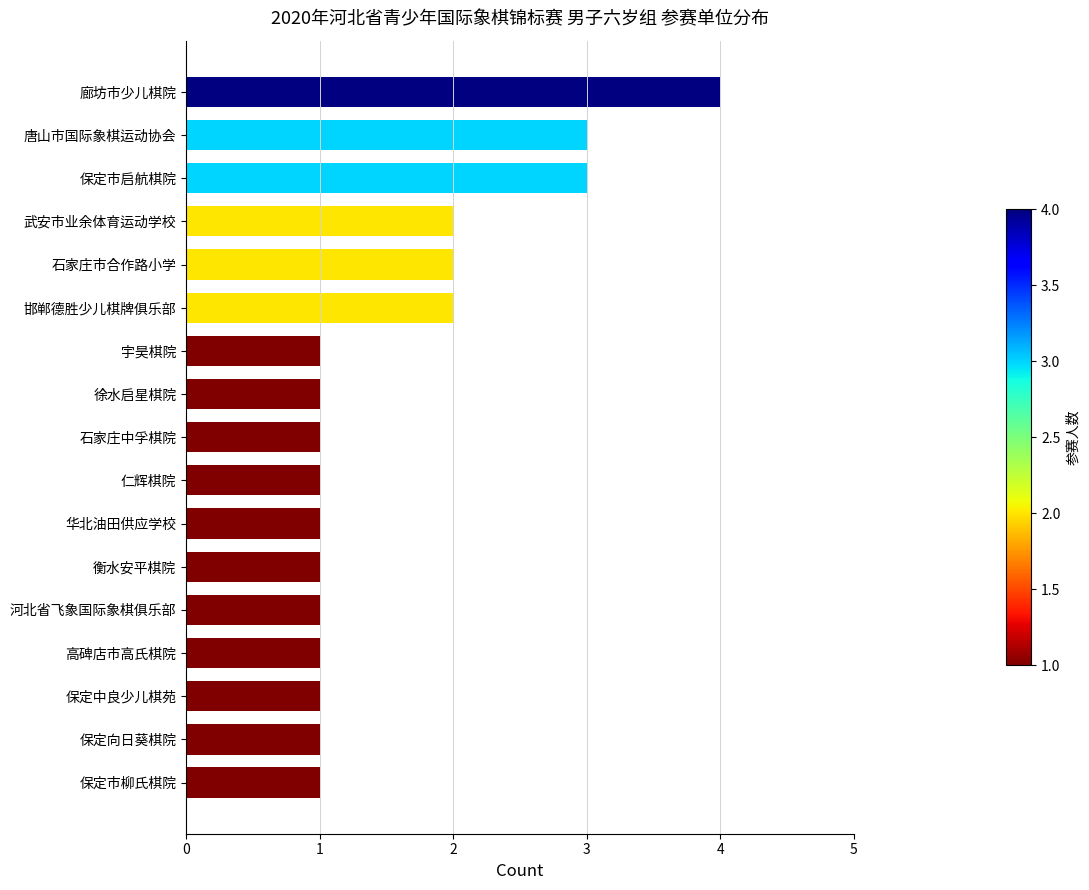

How many distinct data groups are displayed?

1